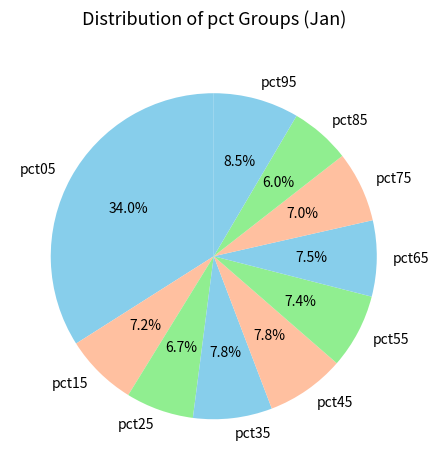

How much of the chart is everything except pct45?

92.2%